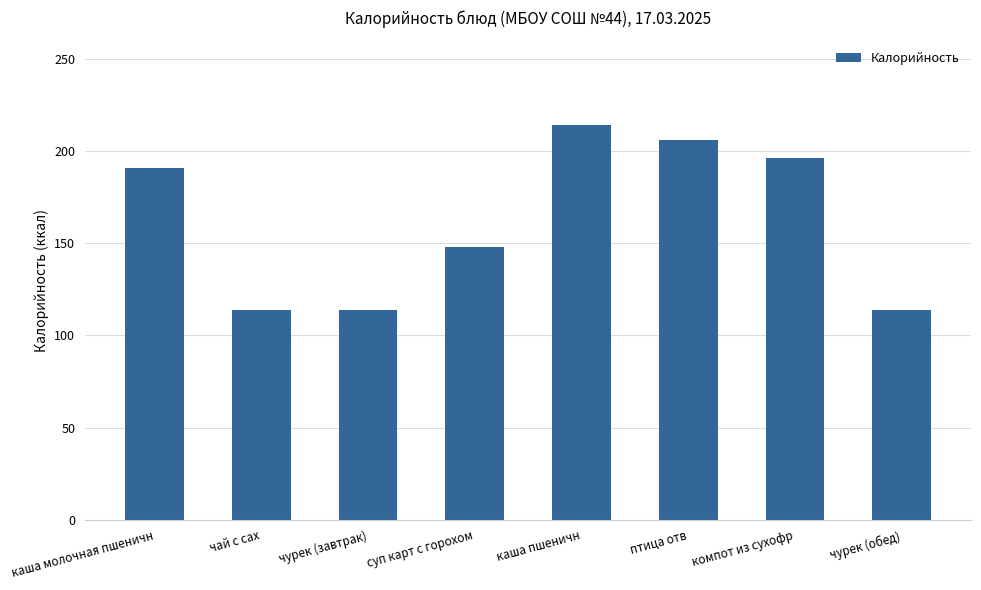

Reading left to right, what are all the values shown in this chart?

191	114	114	148	214	206	196	114